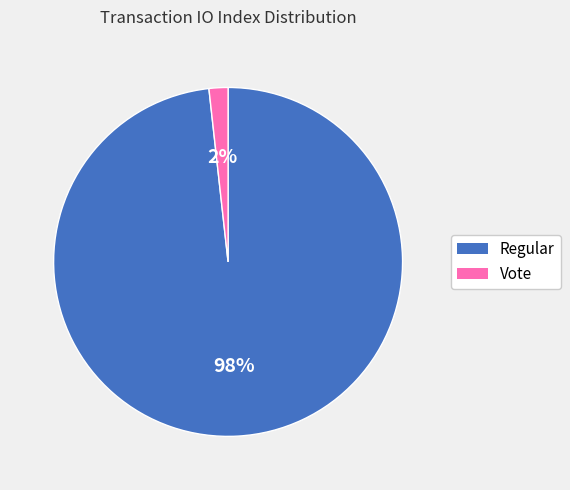

To the nearest percent, what is the combined percentage of Vote and Regular?

100%